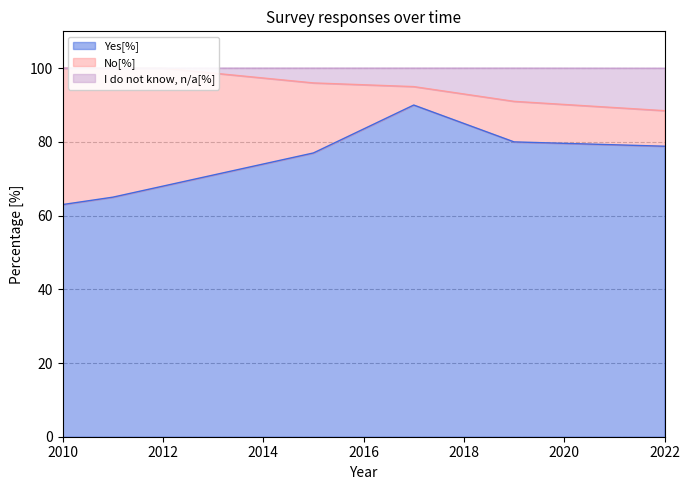

The Yes[%] series shows 110.0 at 2012. True or false?

False